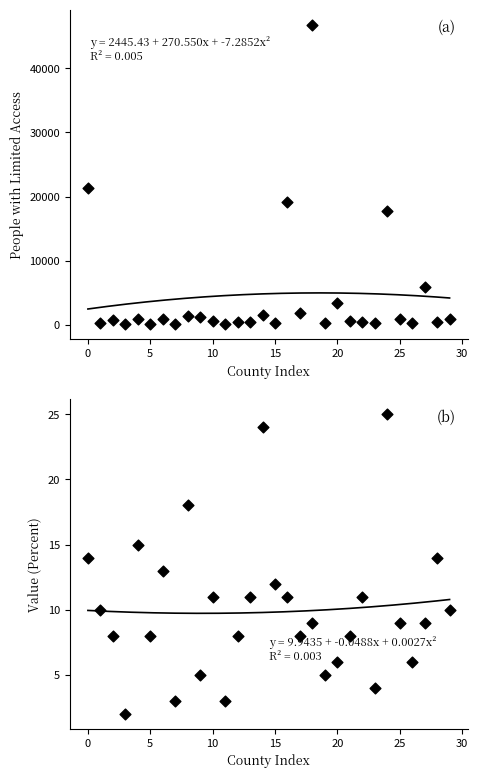

What is the total value across all series at 0?

21398